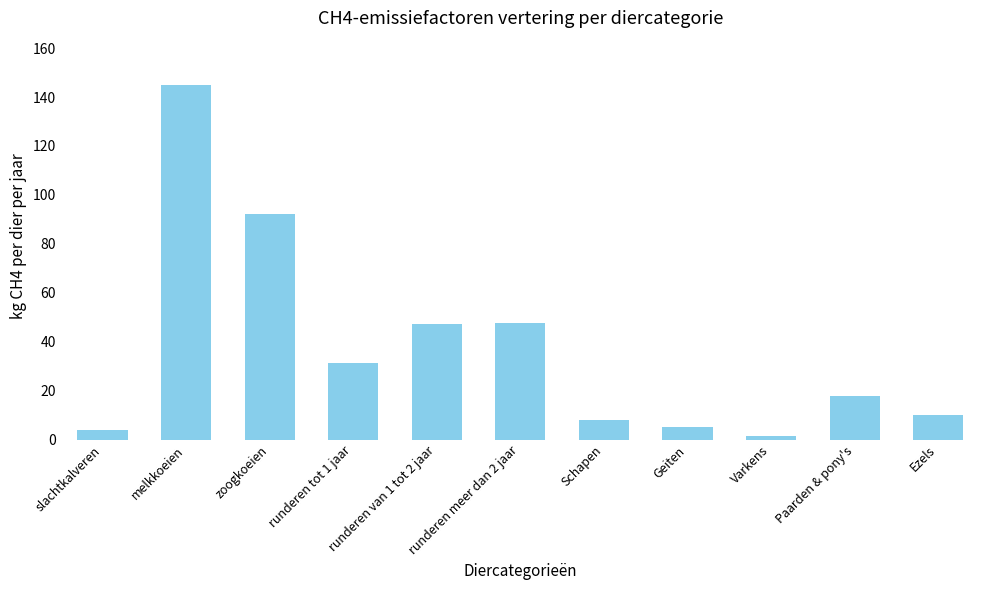

Which label corresponds to the largest value in the chart?

melkkoeien